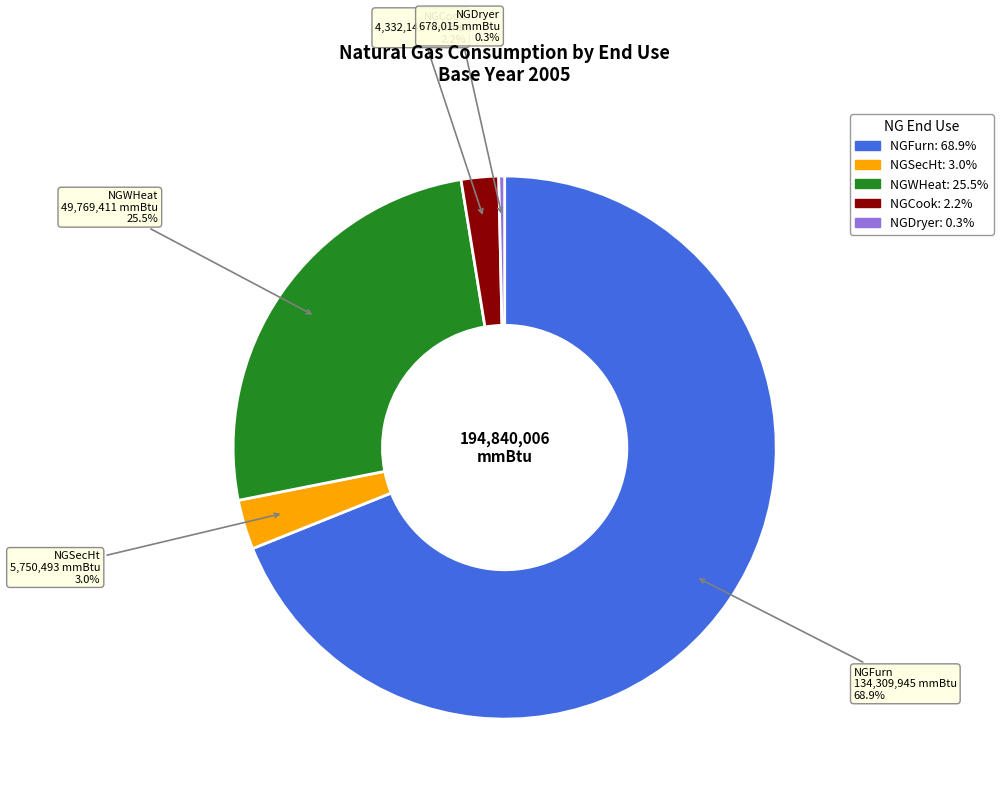

The NGFurn slice represents 84% of the pie. True or false?

False